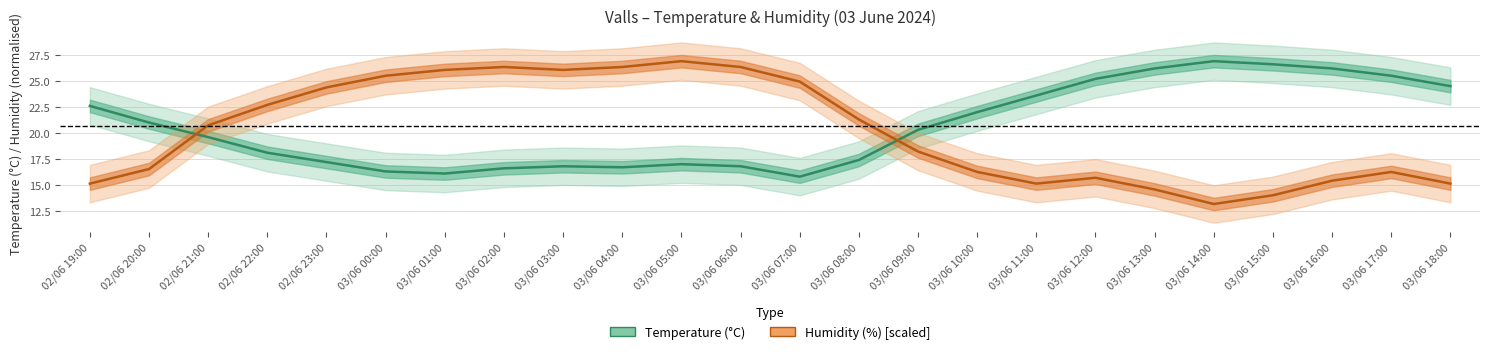

What is the sum of all Humidity (%) [scaled] values?

483.1